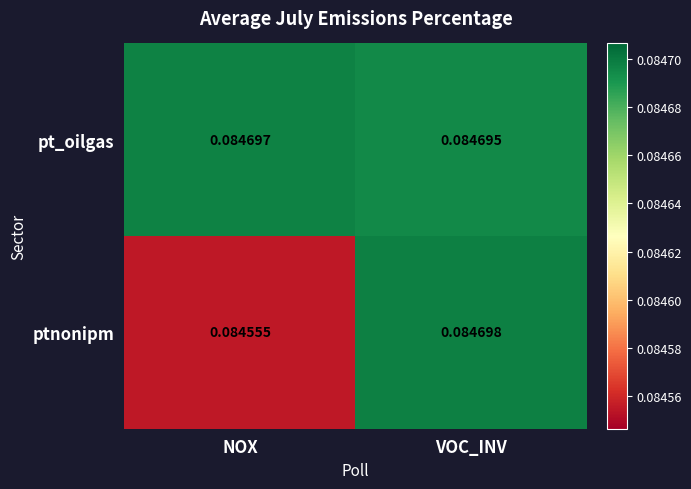

Which label corresponds to the largest value in the chart?

VOC_INV